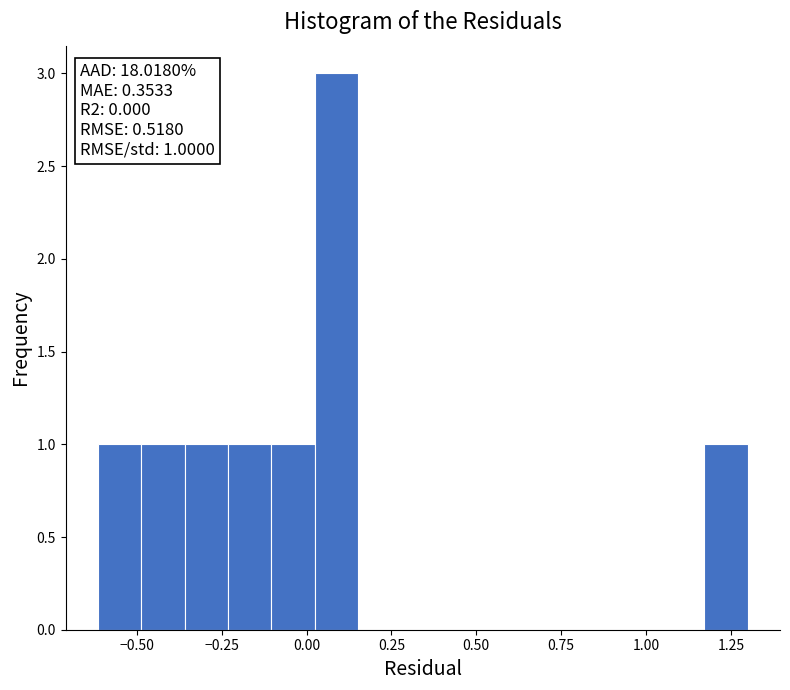

Read against the x-axis, roughly where is the centre of the tallest bar?

0.10